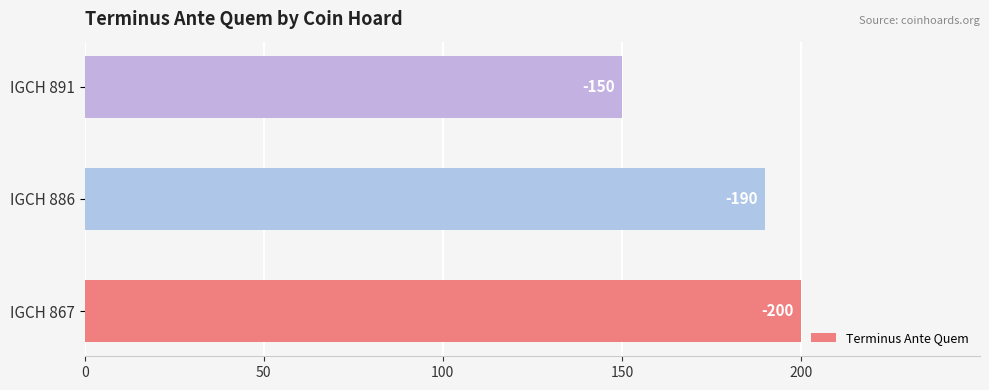

How many bars are there in total?

3